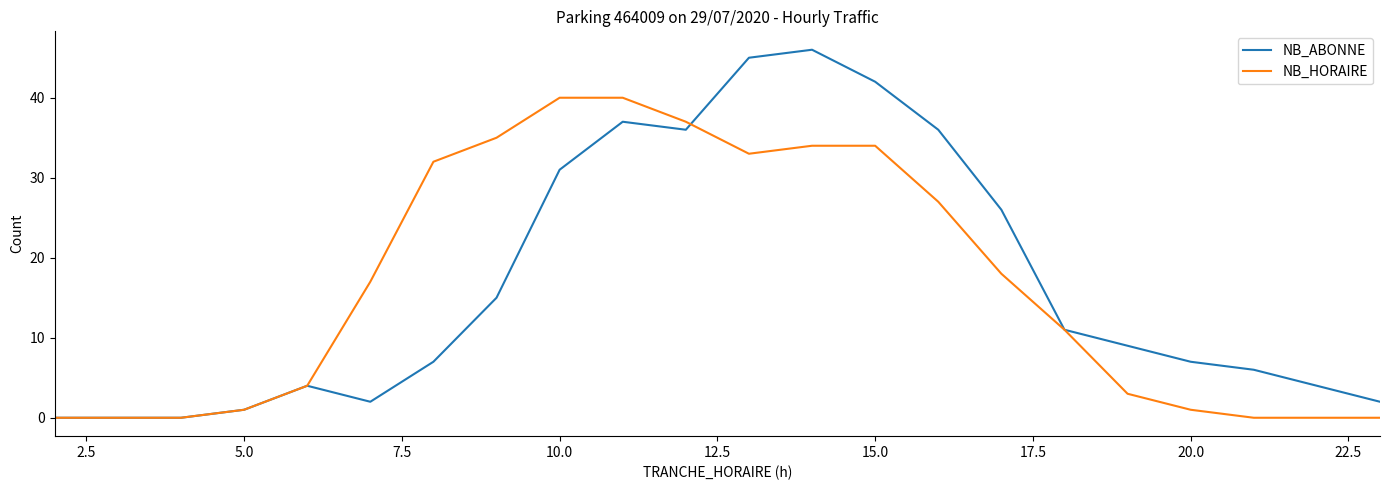

List the series in order of their peak value, highest first.

NB_ABONNE, NB_HORAIRE